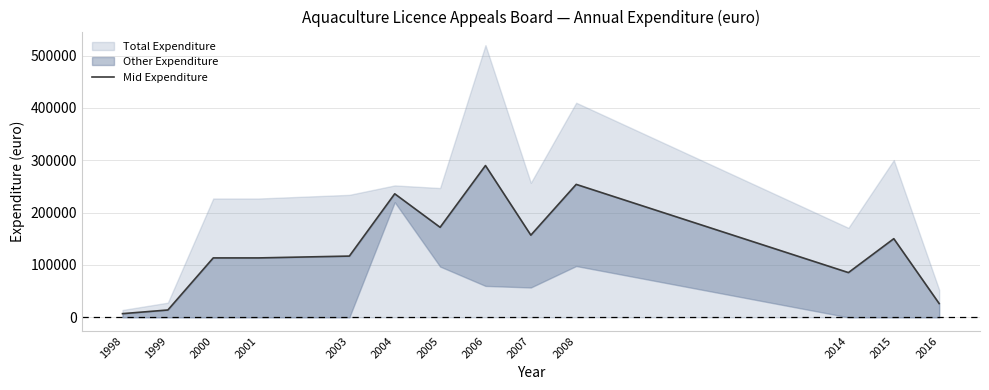

What is the change in value from 2006 to 2008?

-36000.0